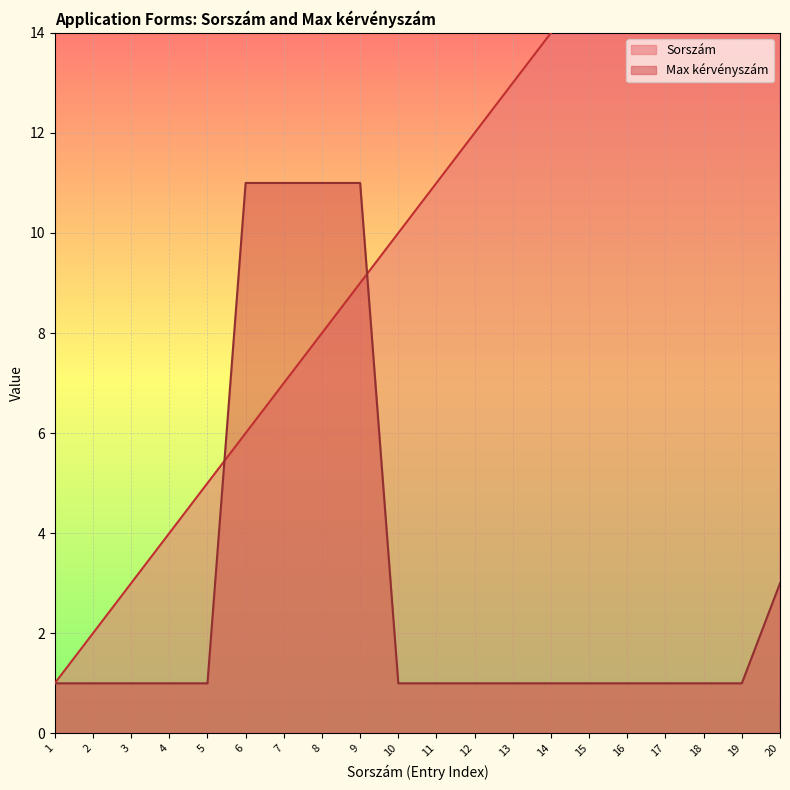

At which label does Sorszám reach its minimum?

1